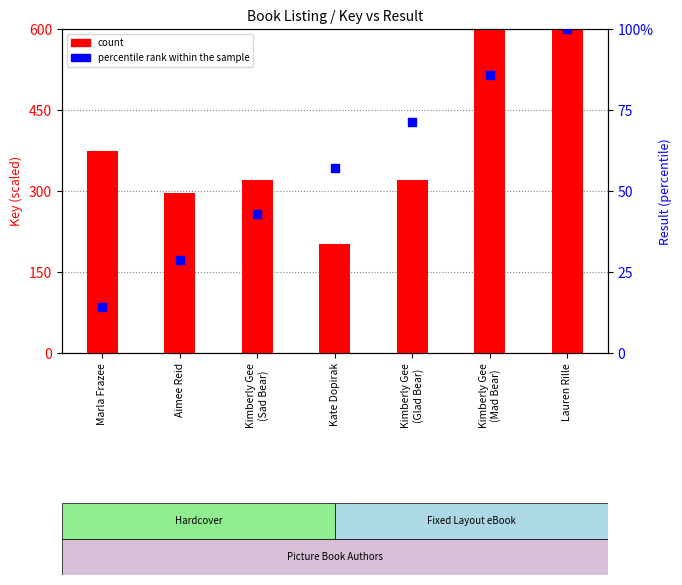

Which series has the largest total across all categories?

count